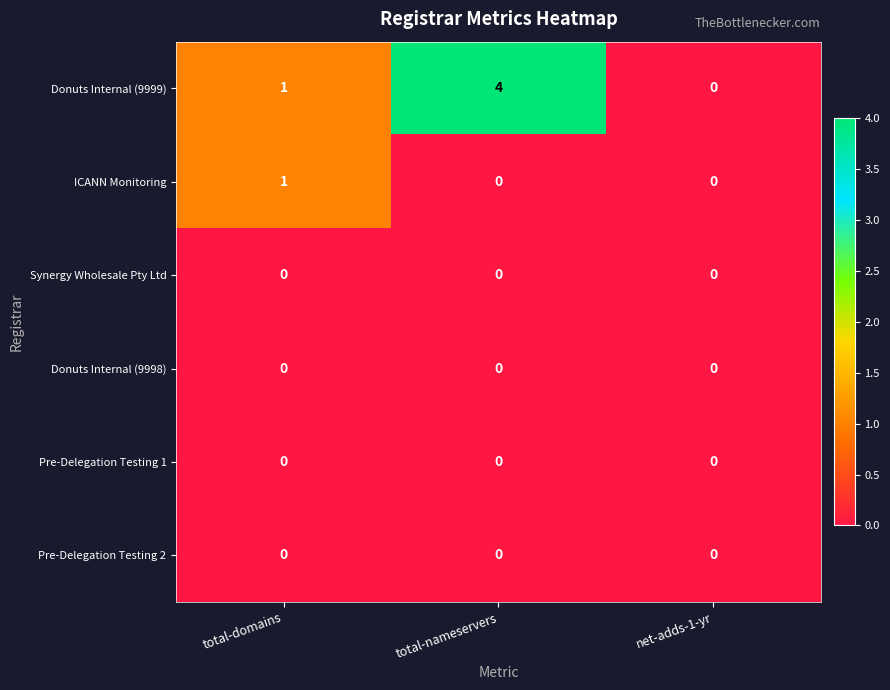

The value of Synergy Wholesale Pty Ltd at net-adds-1-yr is 0. True or false?

True